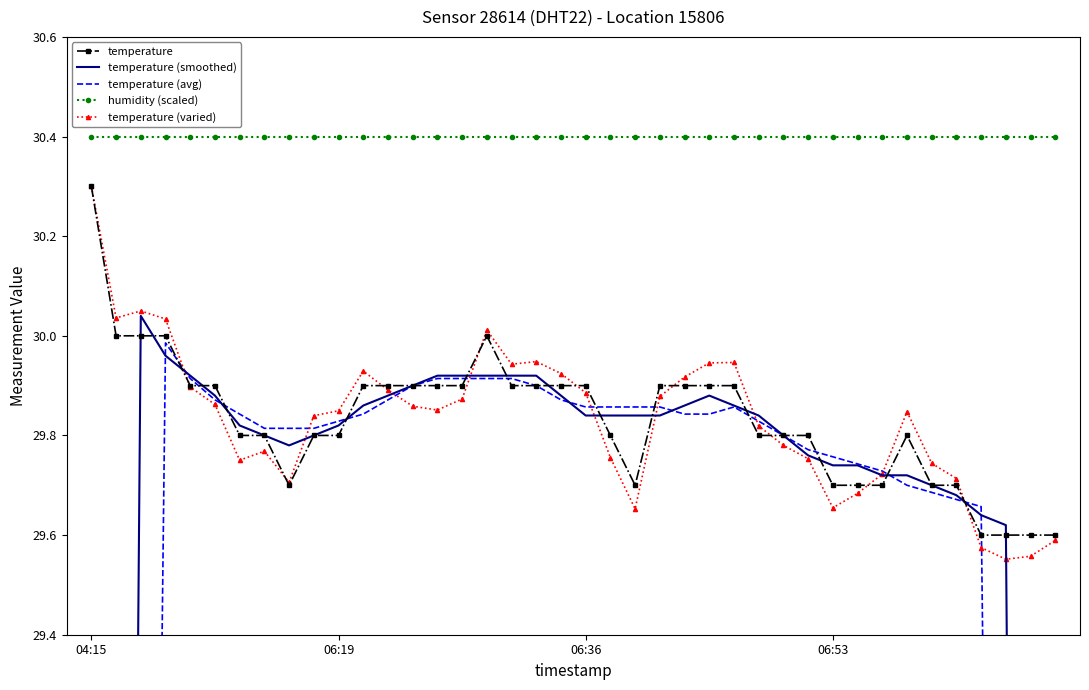

The value of temperature (varied) at 38 is 29.6. True or false?

True